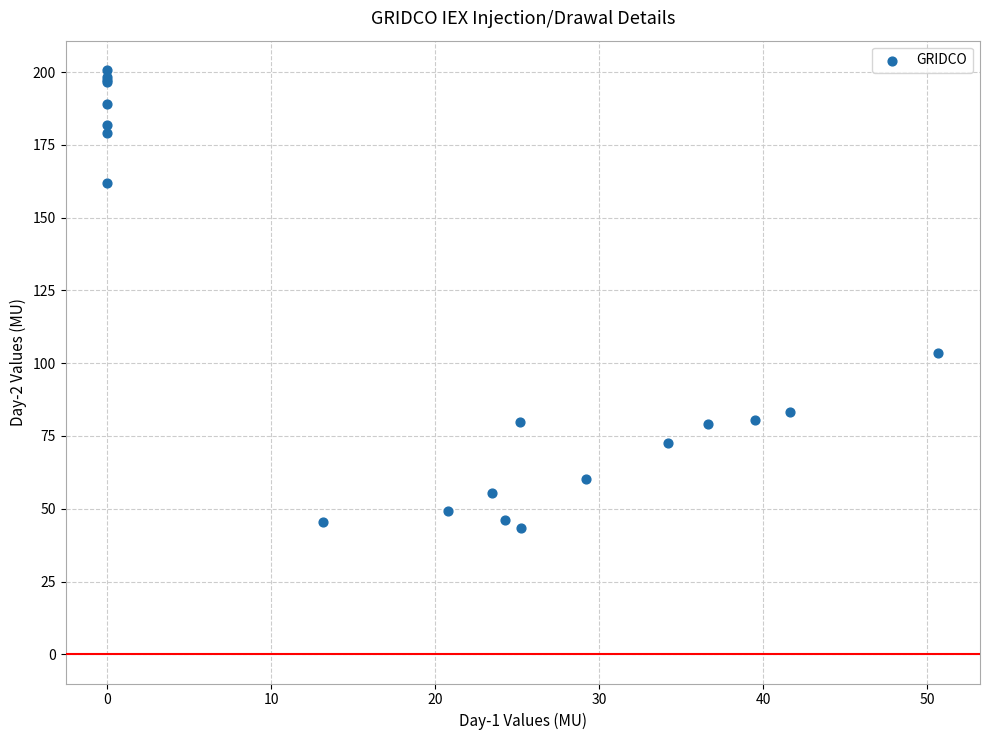

What Y value in the scatter plot is closest to 122?

103.7